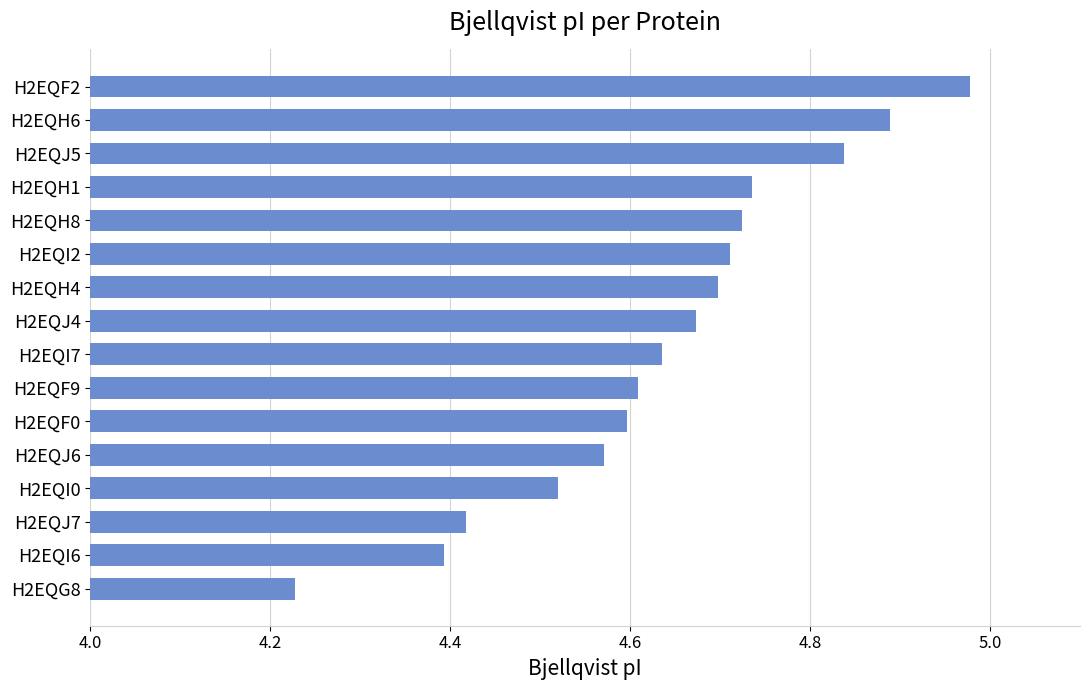

What is the label of the 9th bar from the bottom?

H2EQJ4